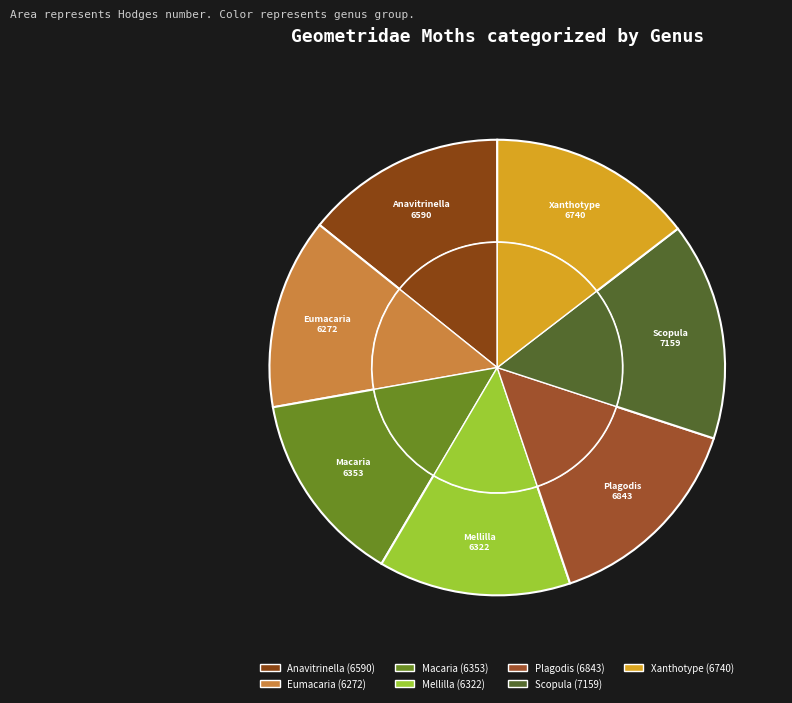

To the nearest percent, what portion does Anavitrinella represent?

14%